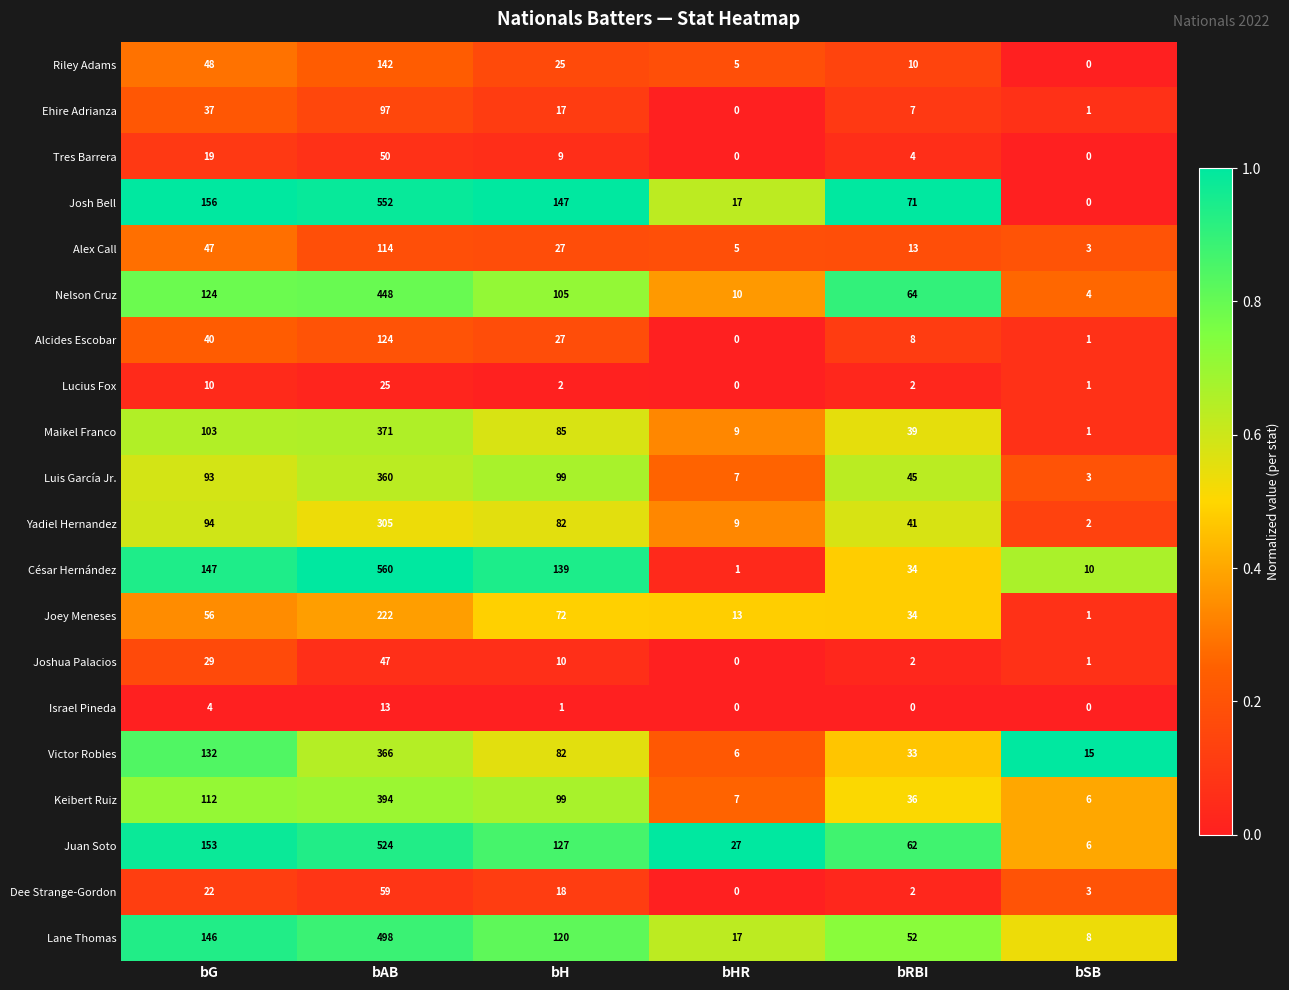

What is the total value across all series at bG?

1572